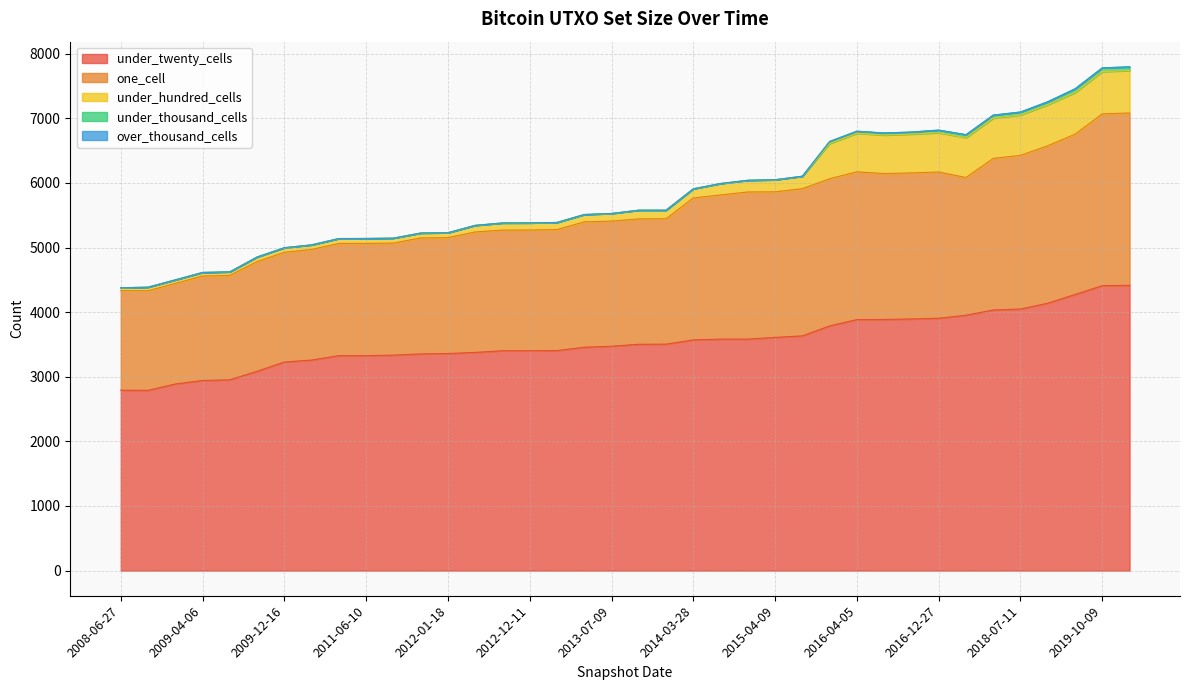

True or false: under_thousand_cells and under_twenty_cells intersect in this chart.

False